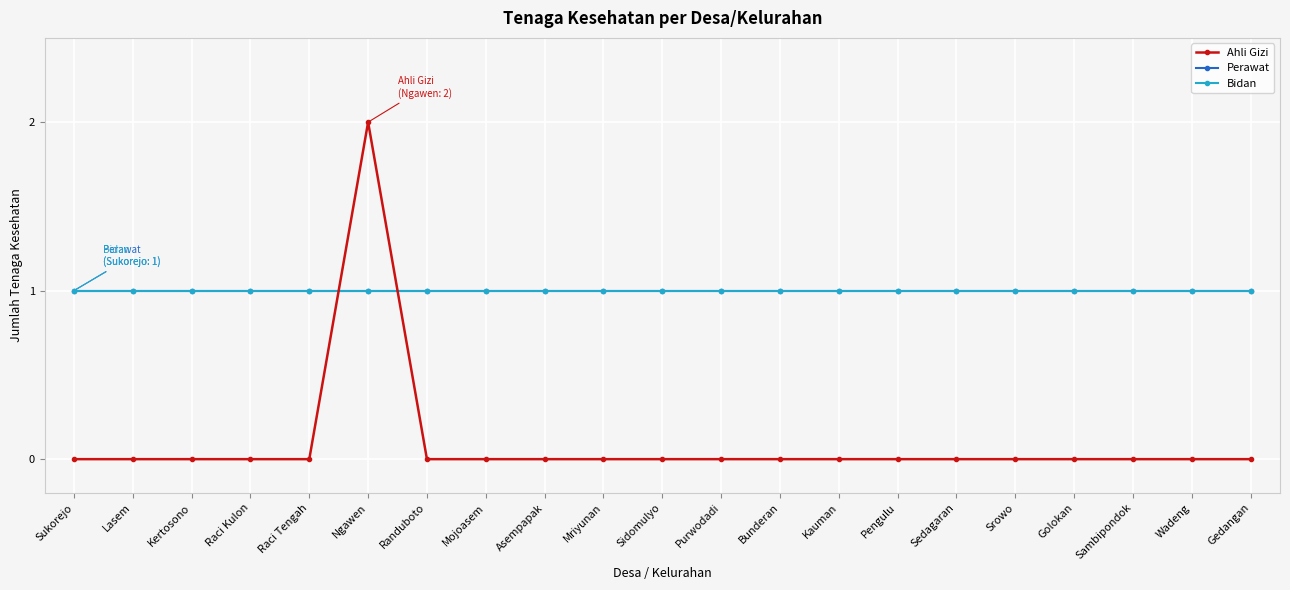

How many lines are shown in the chart?

3